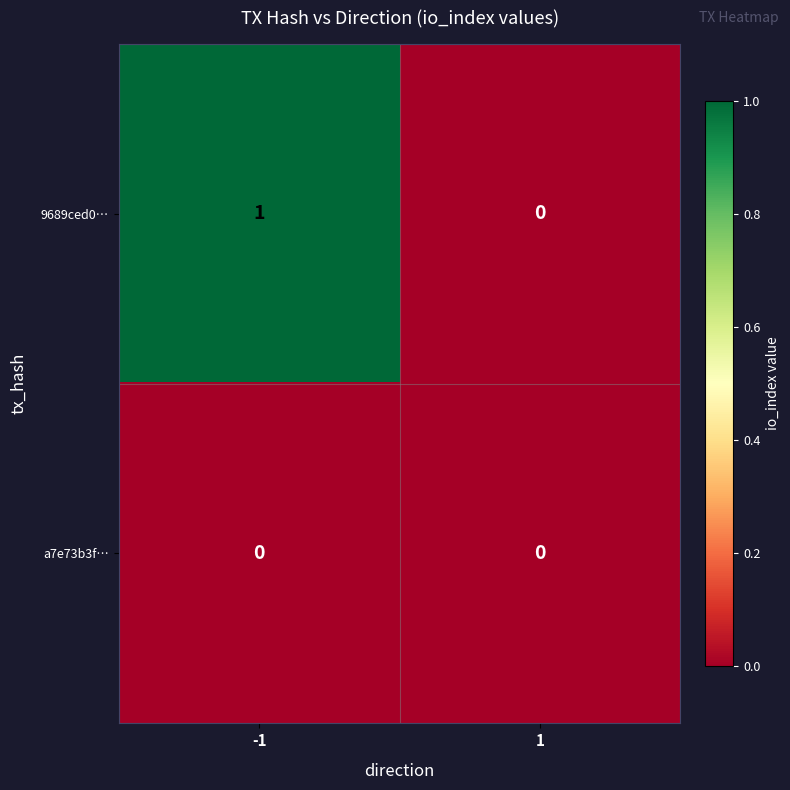

Reading right to left, list all the values displayed in this chart.

9689ced0…: 0	1
a7e73b3f…: 0	0